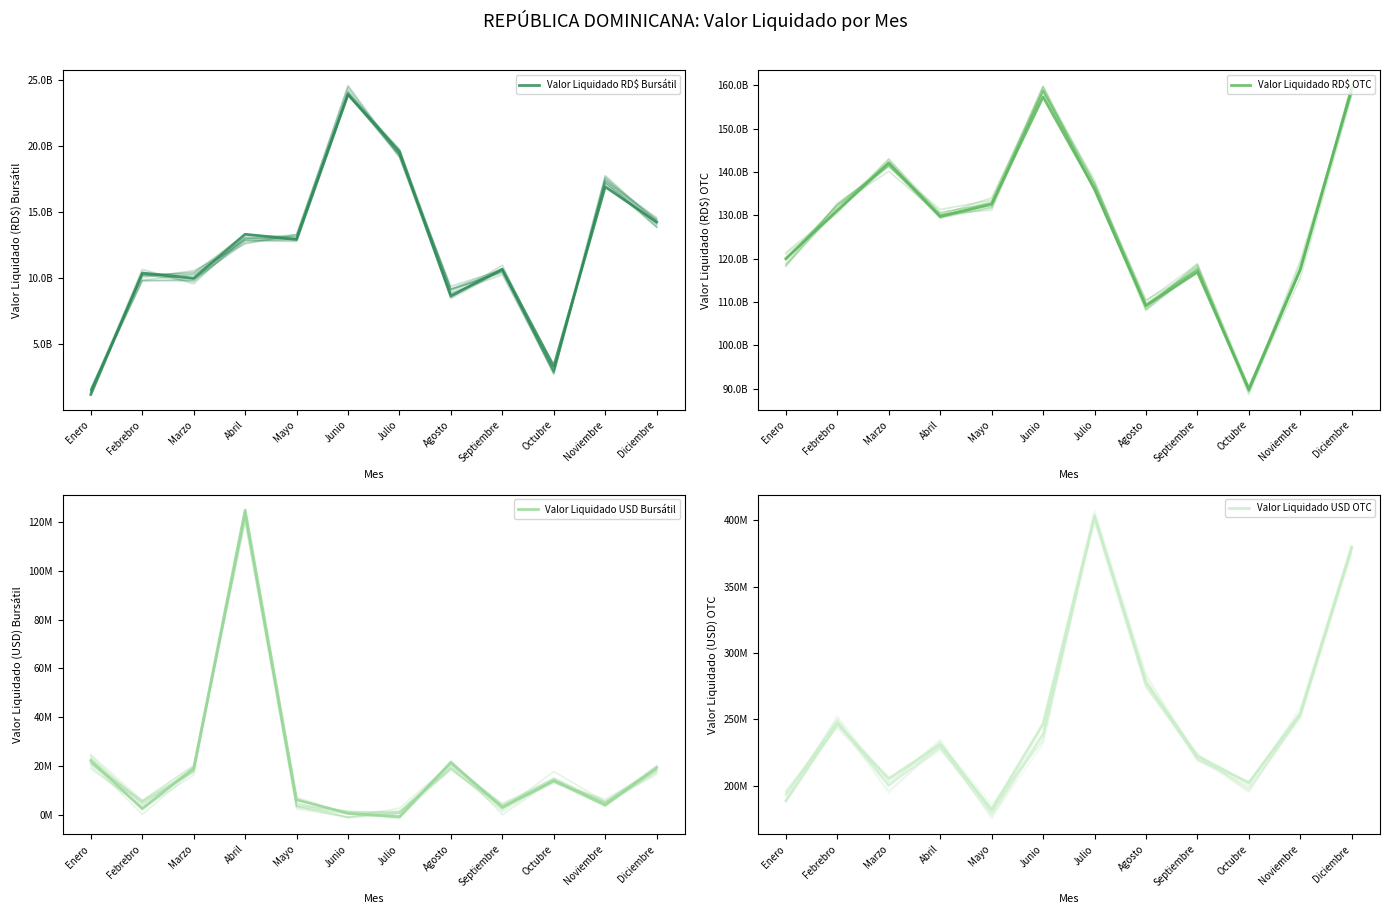

How many interior local valleys does the Valor Liquidado RD$ OTC series have?

3